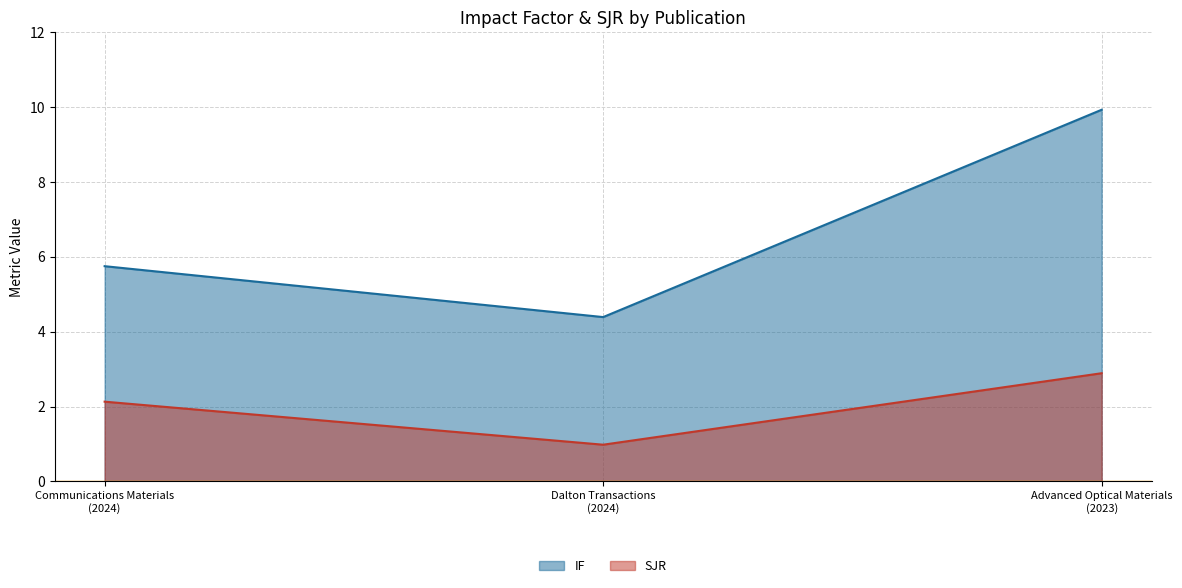

How many categories are shown in the chart?

3